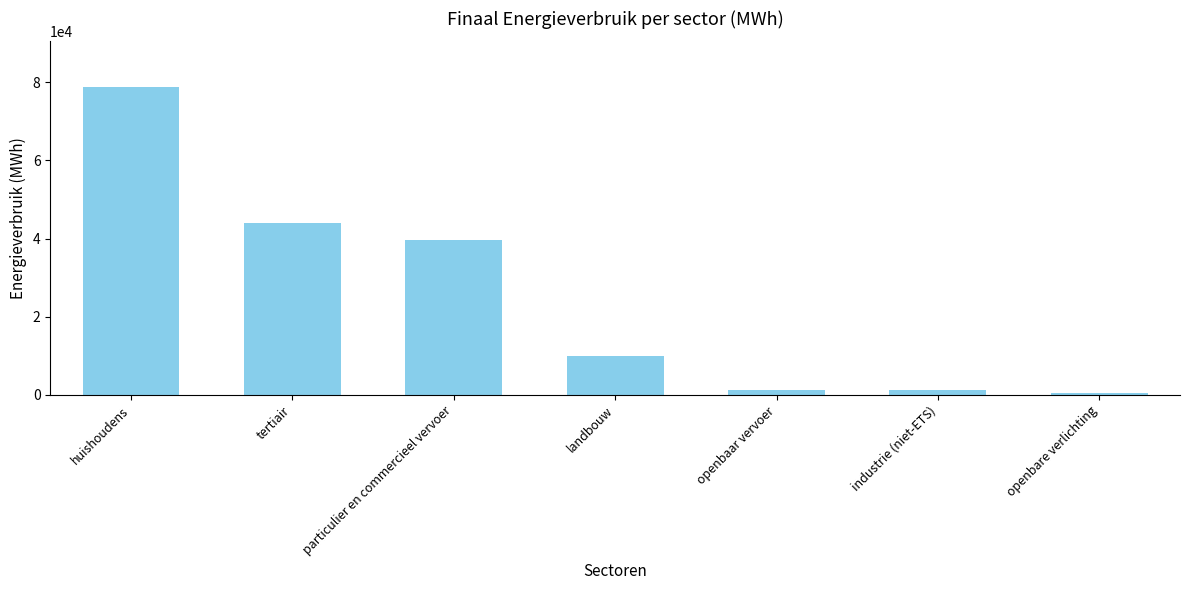

Which category has the highest value across all series?

huishoudens